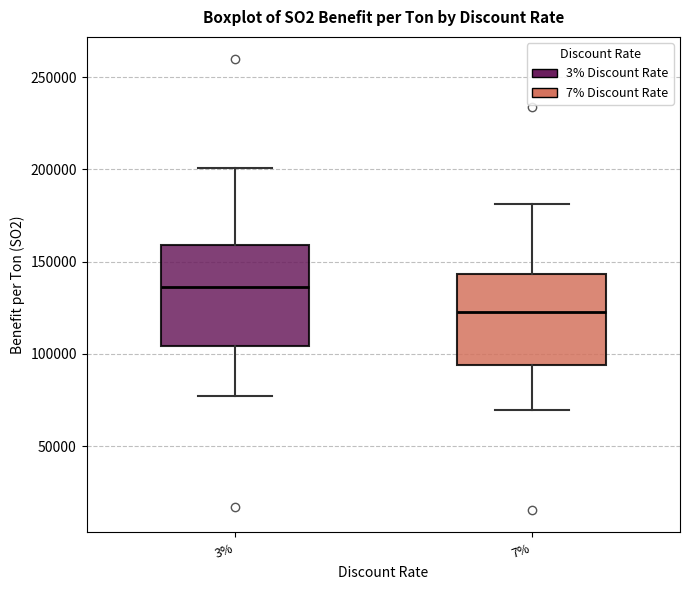

Which box is the tallest, from its lower edge to its upper edge?

3%